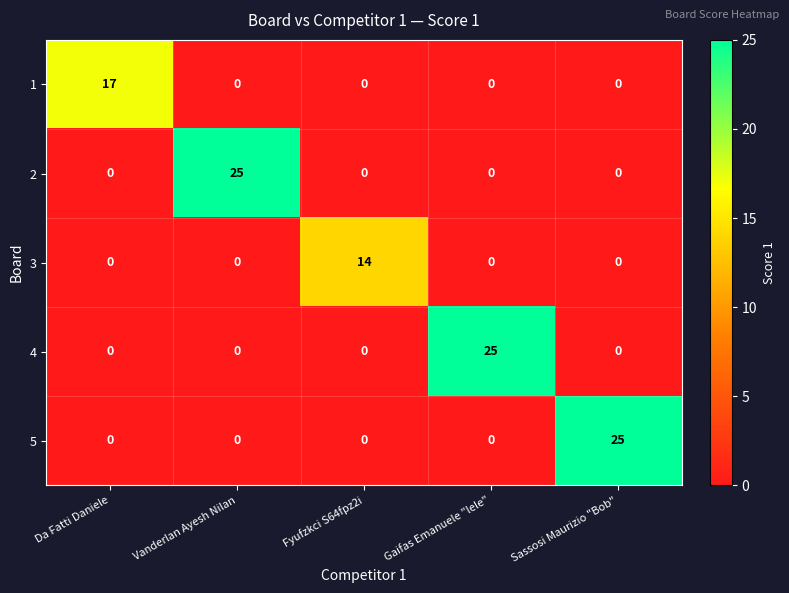

What is the maximum value for 2?

25